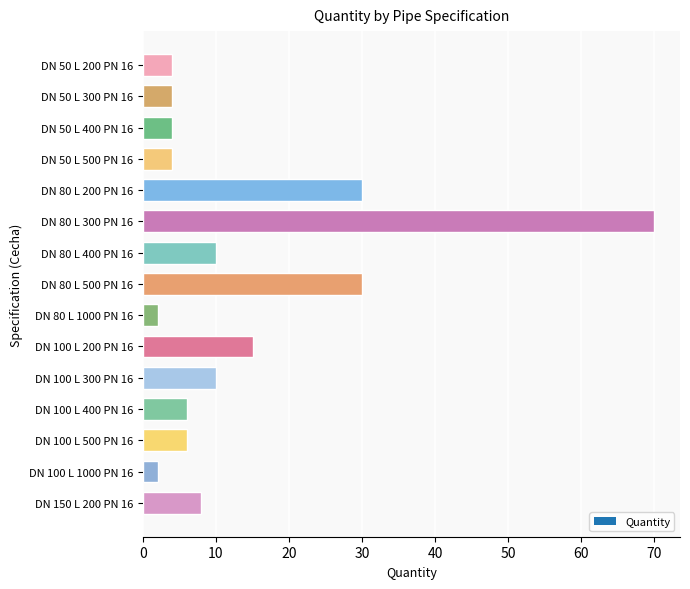

Reading bottom to top, list all the values displayed in this chart.

DN 150 L 200 PN 16=8	DN 100 L 1000 PN 16=2	DN 100 L 500 PN 16=6	DN 100 L 400 PN 16=6	DN 100 L 300 PN 16=10	DN 100 L 200 PN 16=15	DN 80 L 1000 PN 16=2	DN 80 L 500 PN 16=30	DN 80 L 400 PN 16=10	DN 80 L 300 PN 16=70	DN 80 L 200 PN 16=30	DN 50 L 500 PN 16=4	DN 50 L 400 PN 16=4	DN 50 L 300 PN 16=4	DN 50 L 200 PN 16=4